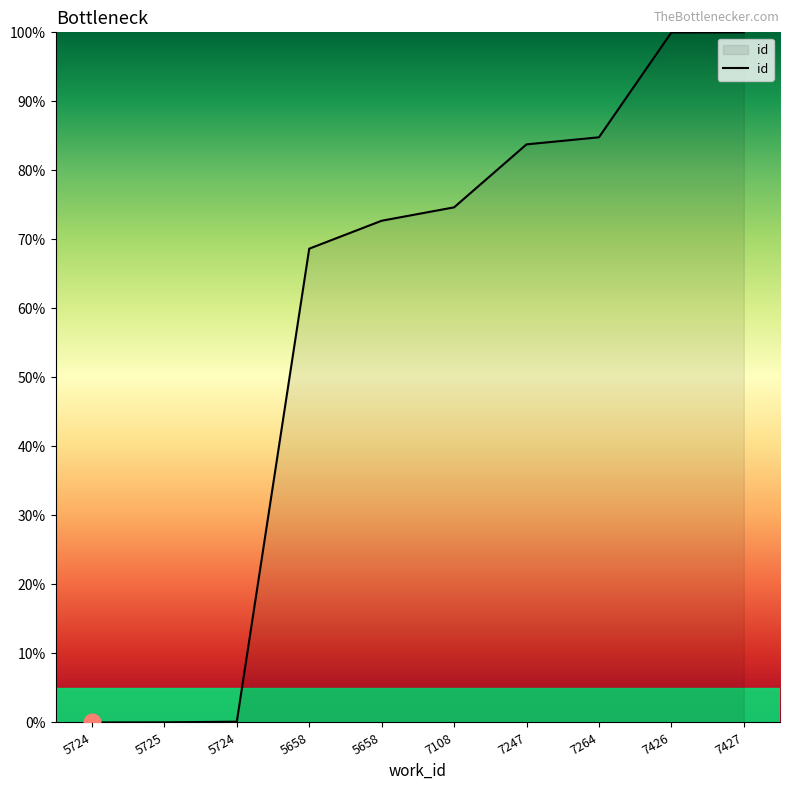

How many lines are shown in the chart?

1